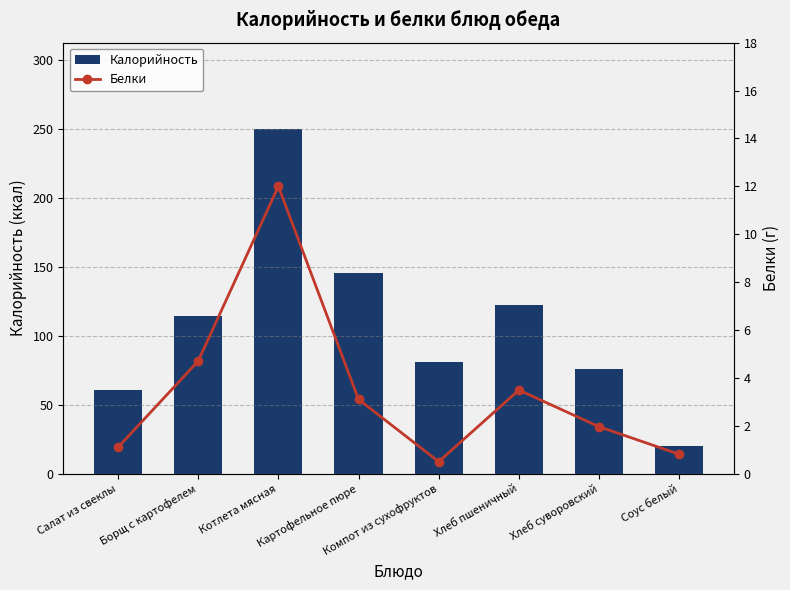

What is the sum of all Калорийность values?

869.8